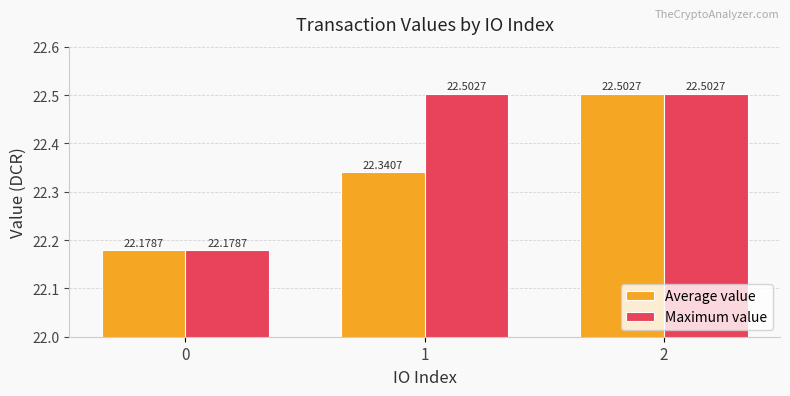

What is the value of the Maximum value bar at the 2nd from the left?

22.5